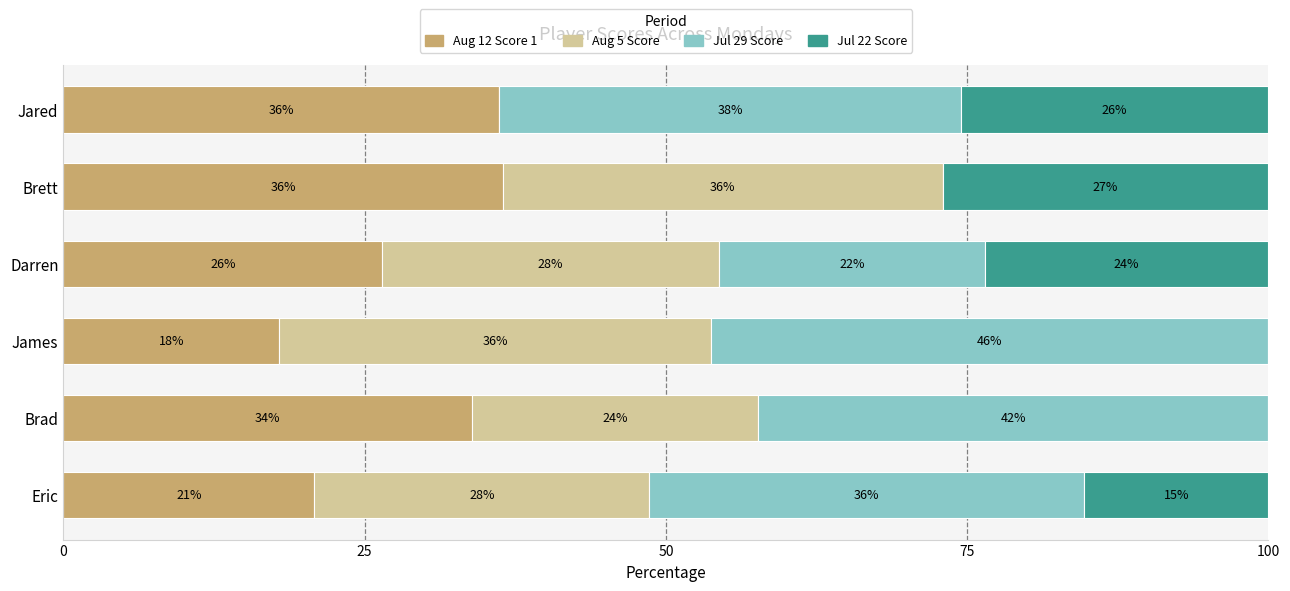

What are all the series names shown in the legend?

Aug 12 Score 1, Aug 5 Score, Jul 29 Score, Jul 22 Score